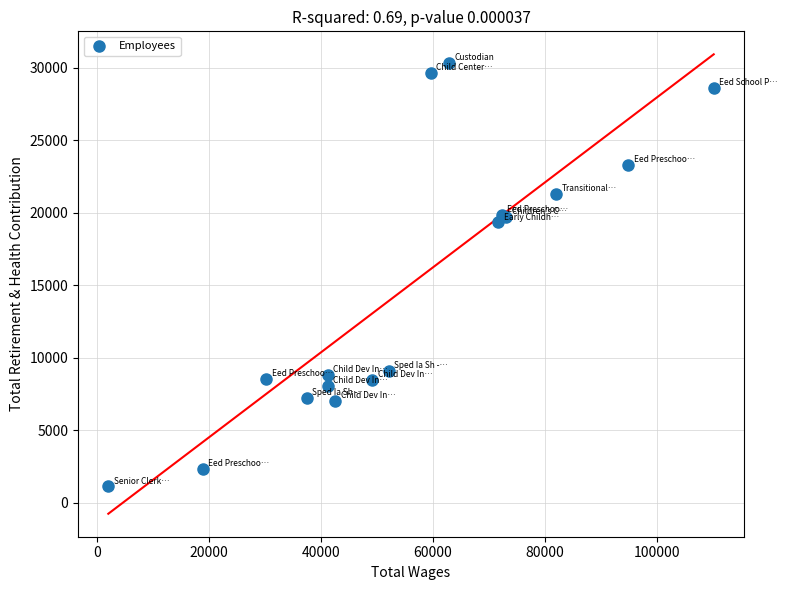

What Y value in the scatter plot is closest to 15725?

19336